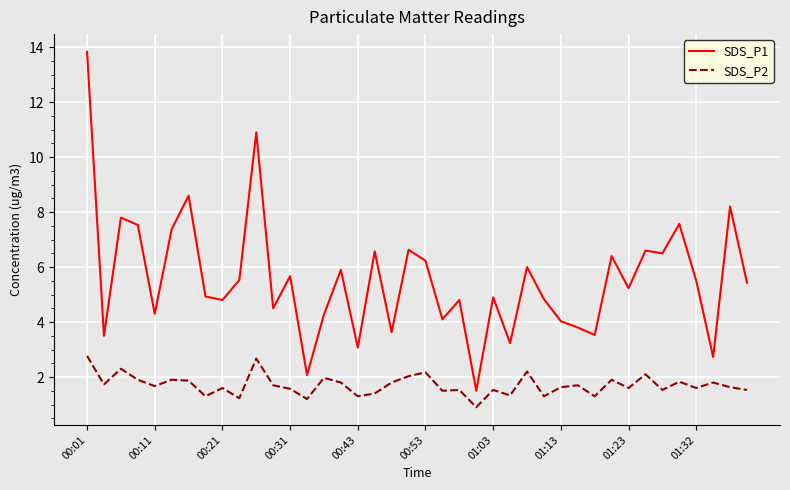

List the series in order of their overall mean, highest first.

SDS_P1, SDS_P2